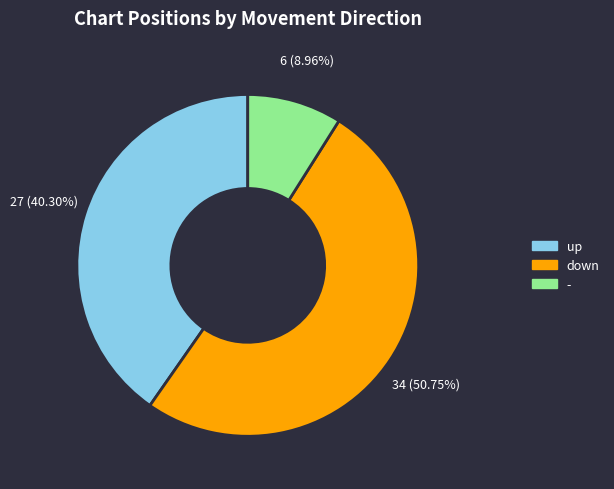

To the nearest percent, what portion does down represent?

51%